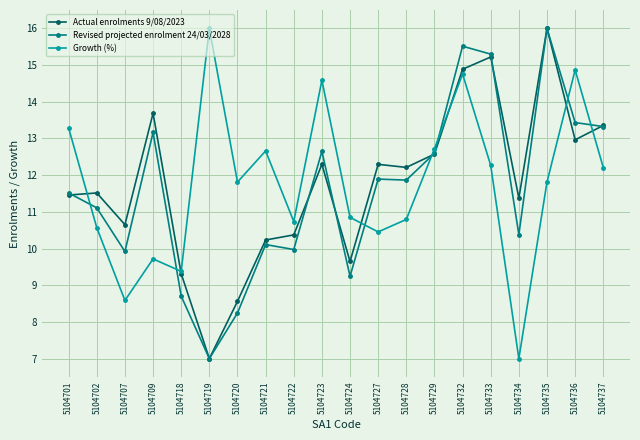

Which series changed the most between 5104720 and 5104723?

Revised projected enrolment 24/03/2028